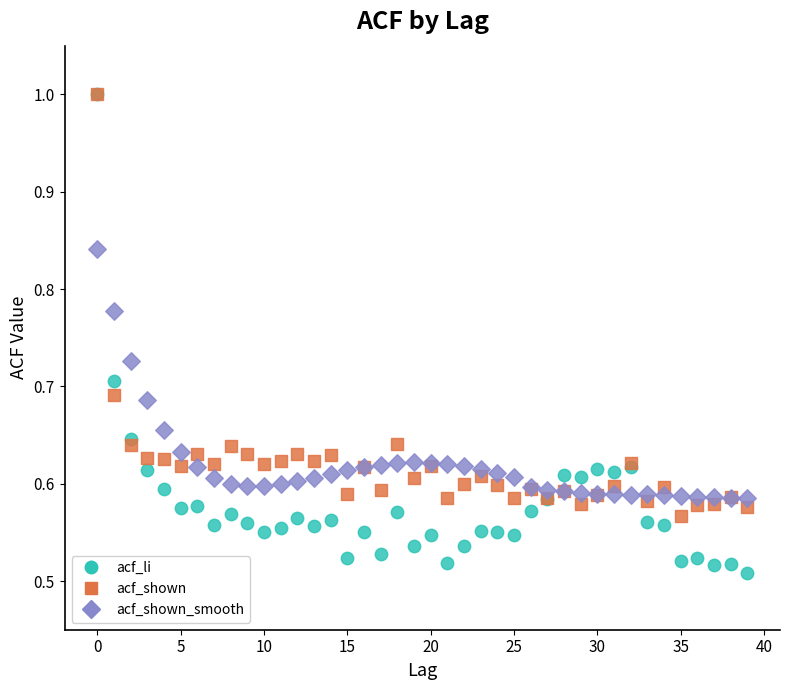

Which series has the widest spread of Y values?

acf_li